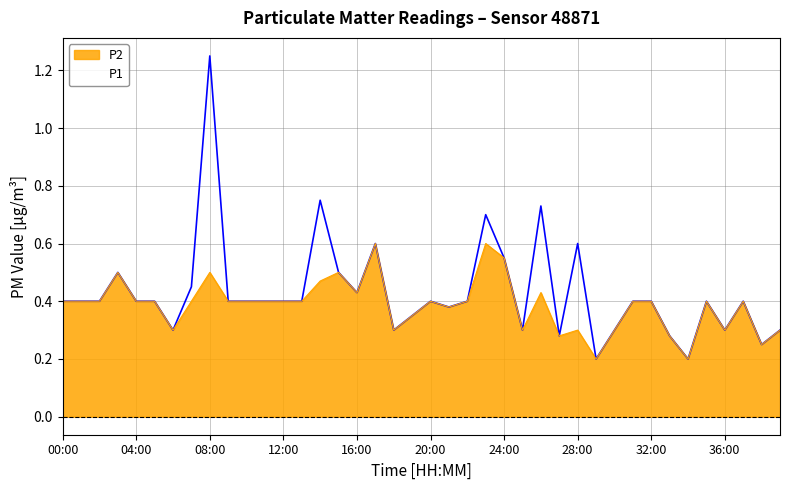

Reading left to right, transcribe all the data shown in this chart.

0.4	0.4	0.4	0.5	0.4	0.4	0.3	0.5	1.2	0.4	0.4	0.4	0.4	0.4	0.8	0.5	0.4	0.6	0.3	0.3	0.4	0.4	0.4	0.7	0.6	0.3	0.7	0.3	0.6	0.2	0.3	0.4	0.4	0.3	0.2	0.4	0.3	0.4	0.2	0.3